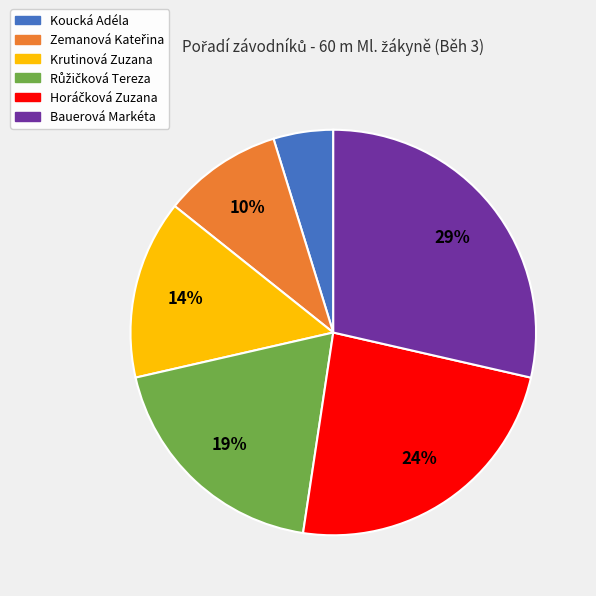

Count the number of slices in the pie.

6